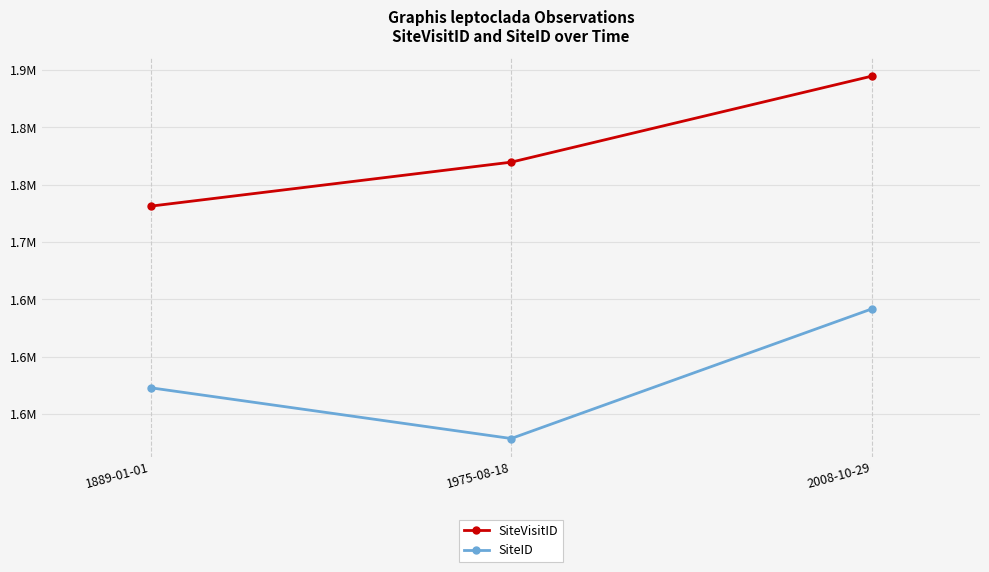

What value does the SiteID series have at 2008-10-29?

1641798